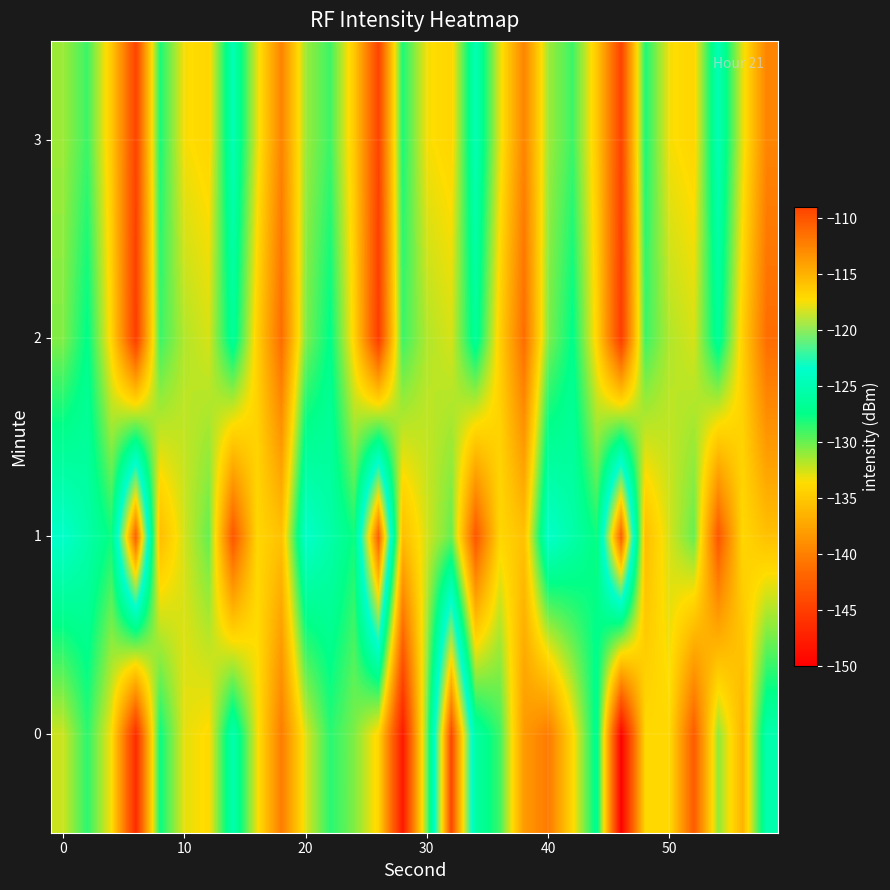

Rank the series by their maximum value, from lowest to highest.

2, 3, 1, 0